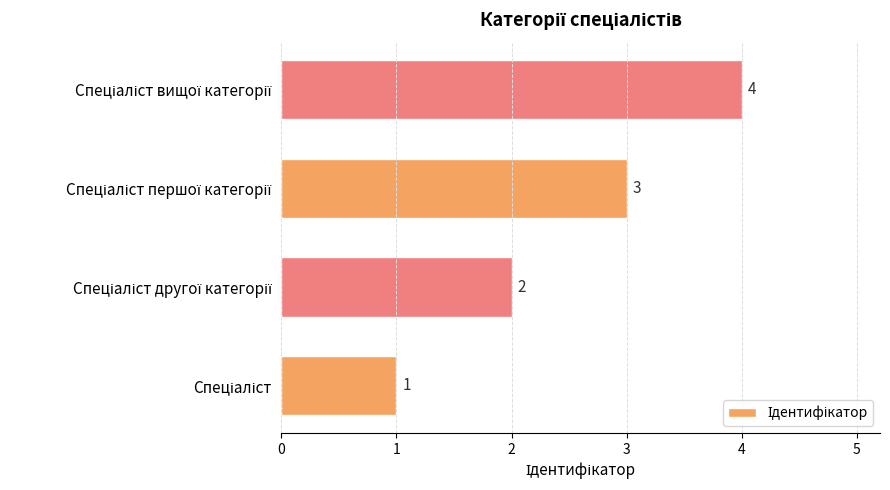

What is the sum of all values?

10